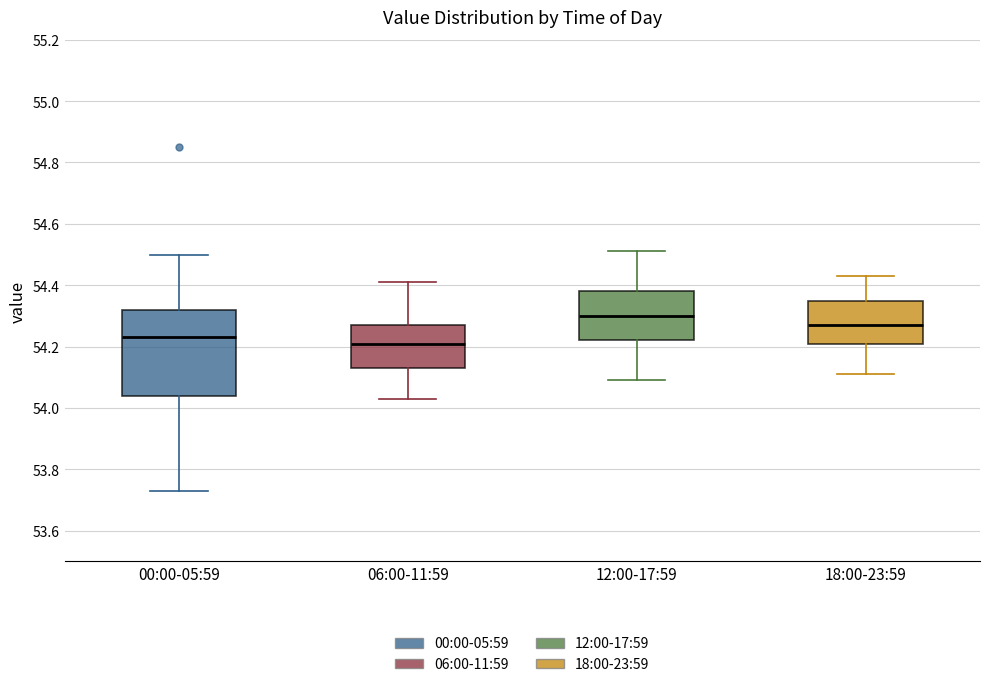

Reading left to right, read every box against the y-axis: the position of its median line, the range the box covers, and the ends of its whiskers. The values are not printed on the chart, so give them approximately, as read against the axis.

00:00-05:59: median 54.24, box 54.04 to 54.32, whiskers 53.74 to 54.50
06:00-11:59: median 54.22, box 54.14 to 54.28, whiskers 54.04 to 54.42
12:00-17:59: median 54.30, box 54.22 to 54.38, whiskers 54.10 to 54.52
18:00-23:59: median 54.28, box 54.22 to 54.36, whiskers 54.12 to 54.44